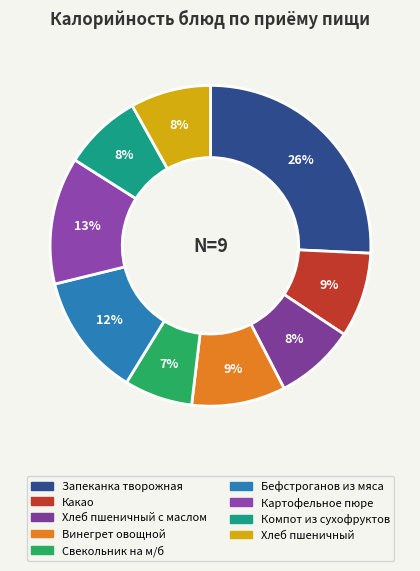

Does any single category account for the majority?

No